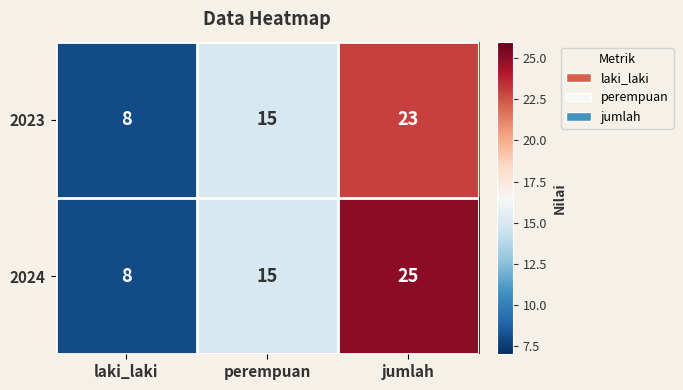

Rank the categories by 2024 value from highest to lowest.

jumlah, perempuan, laki_laki